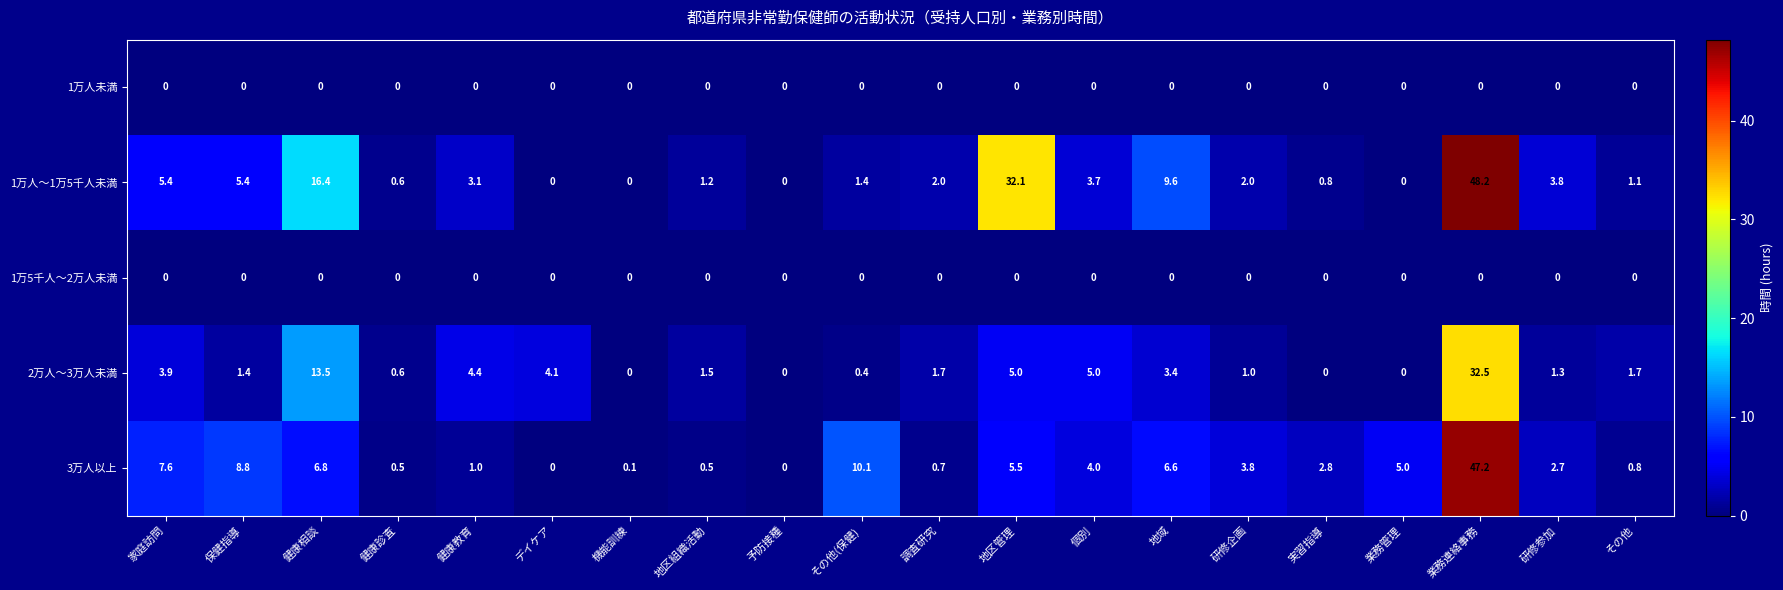

What is the difference between the highest and lowest values at その他(保健)?

10.1